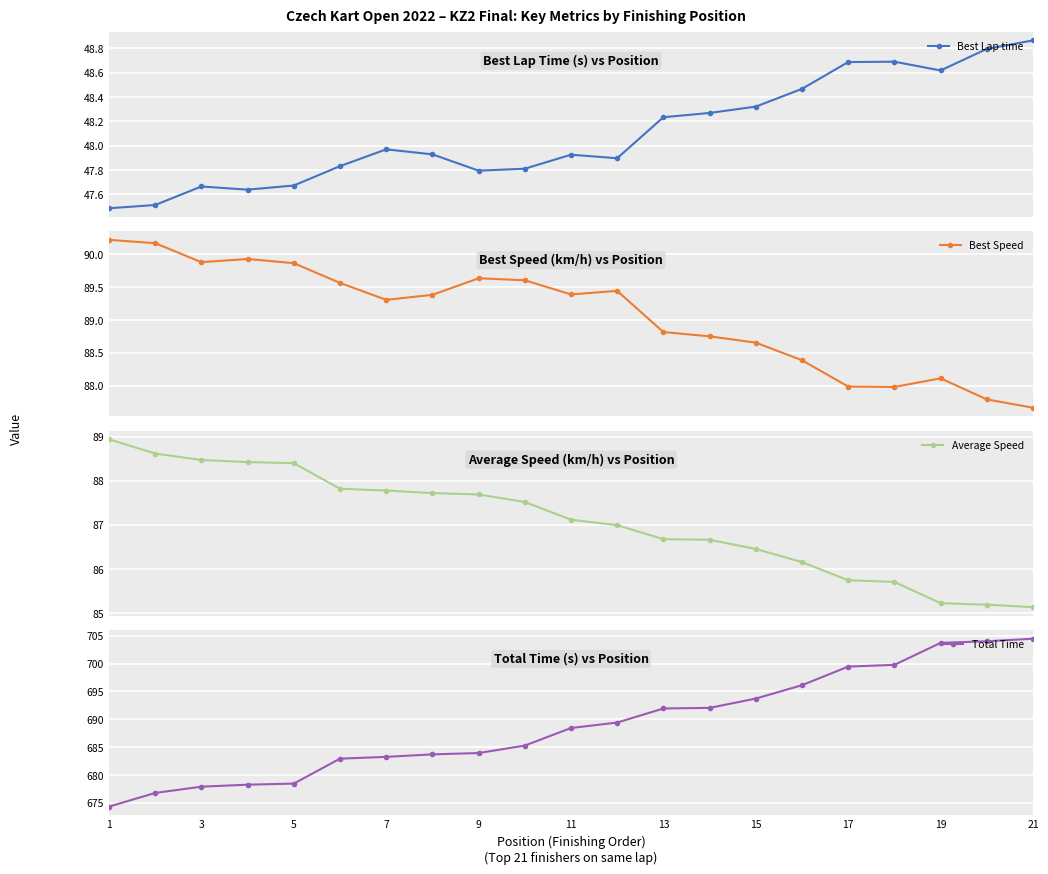

How many lines are shown in the chart?

4